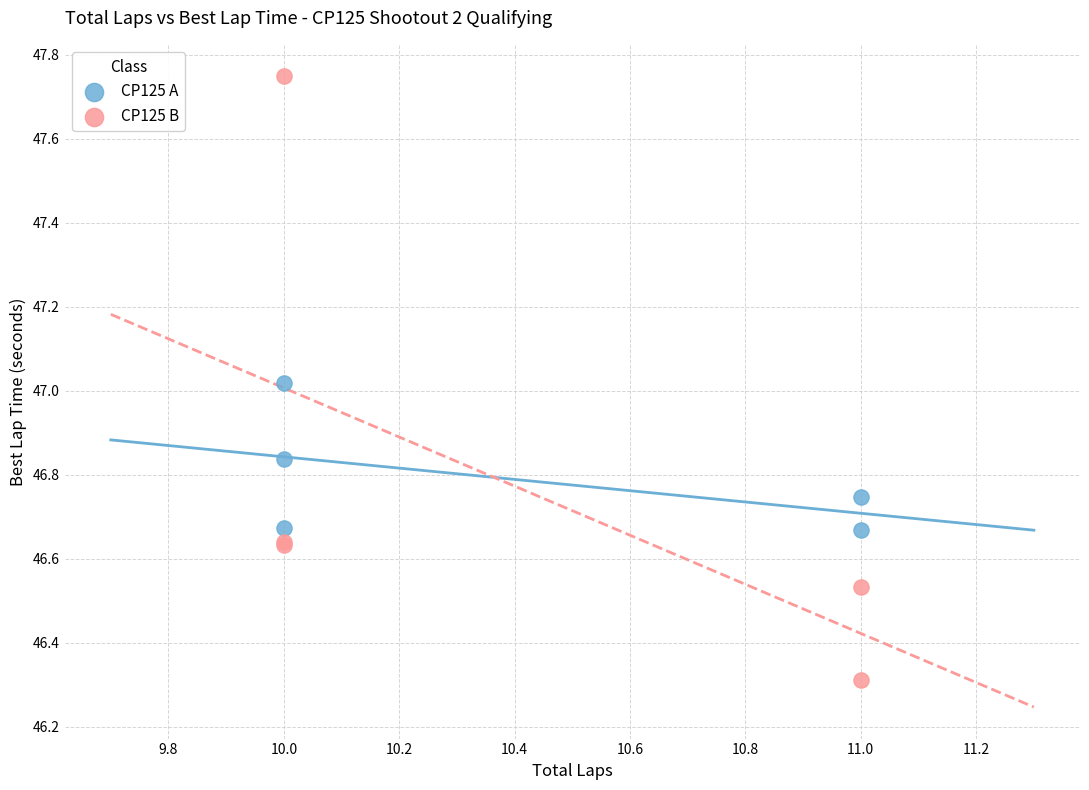

Which series has the widest spread of Y values?

CP125 B